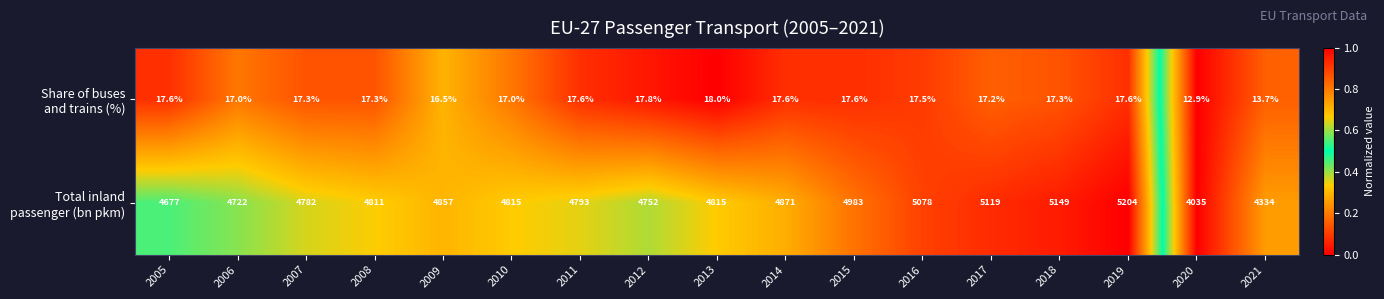

What is the total value across all series at 2007?

4799.3